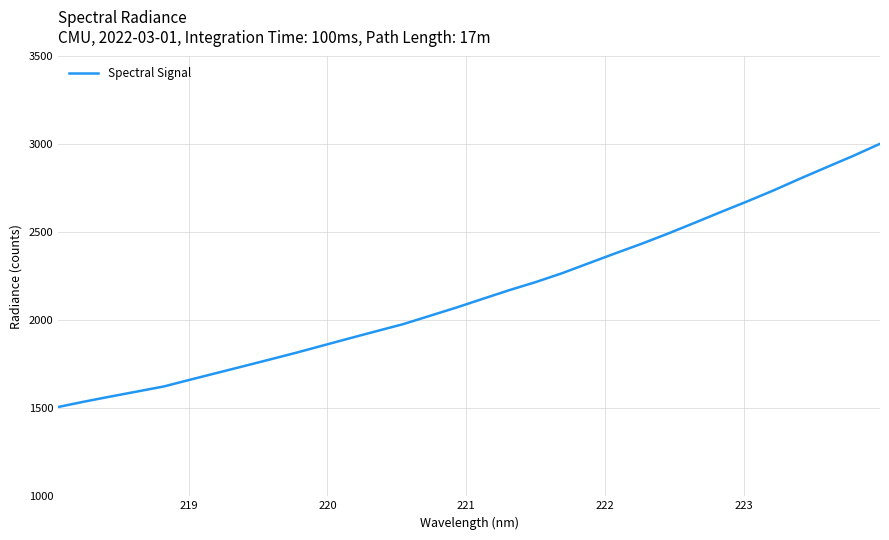

What is the minimum value shown in the chart?

1507.5